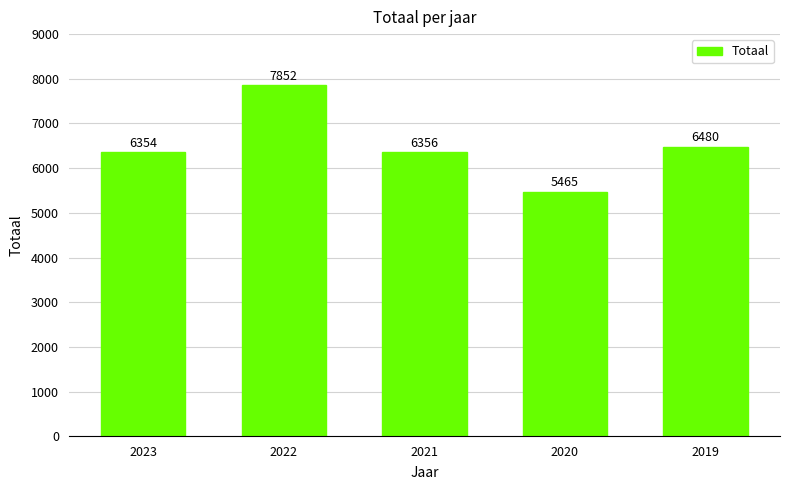

What is the sum of all values?

32507